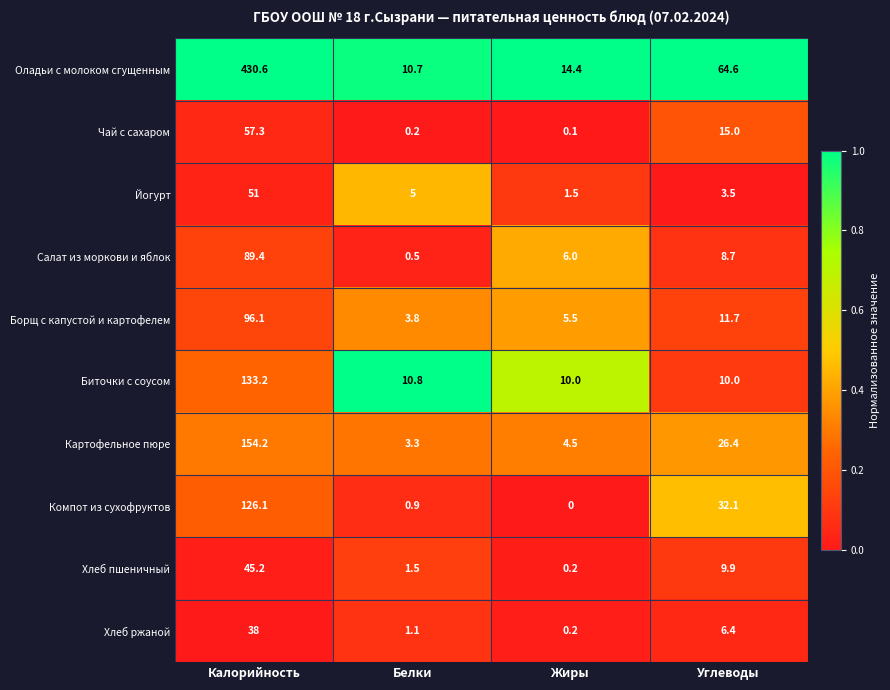

At which category does the chart reach its peak across all series?

Калорийность